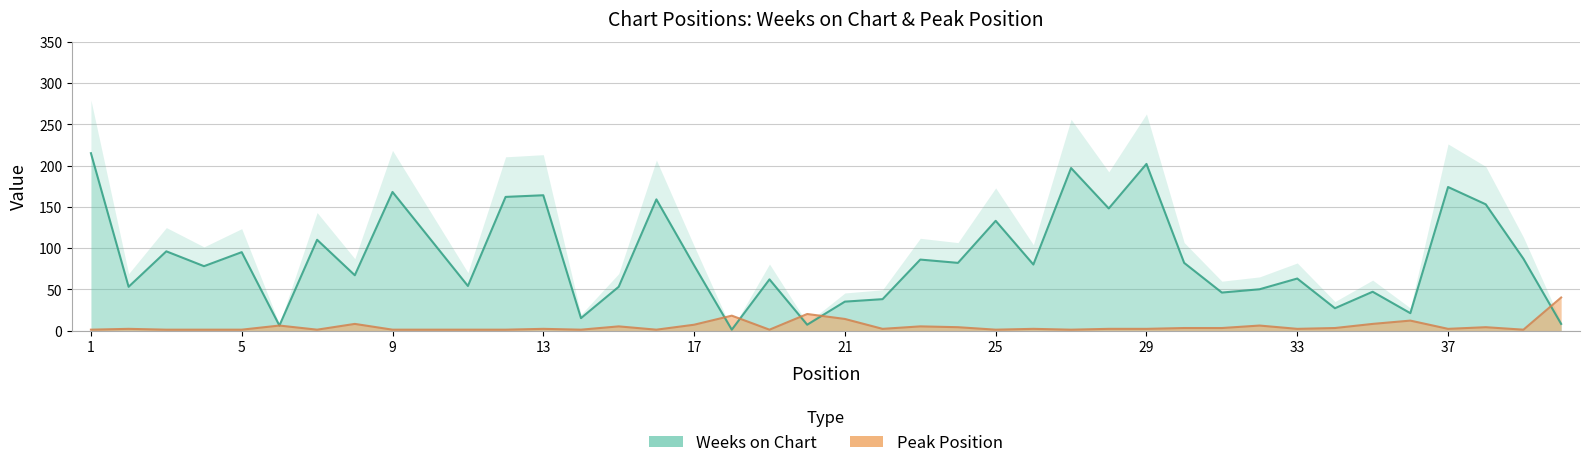

Rank the series by their maximum value, from highest to lowest.

Weeks on Chart, Peak Position